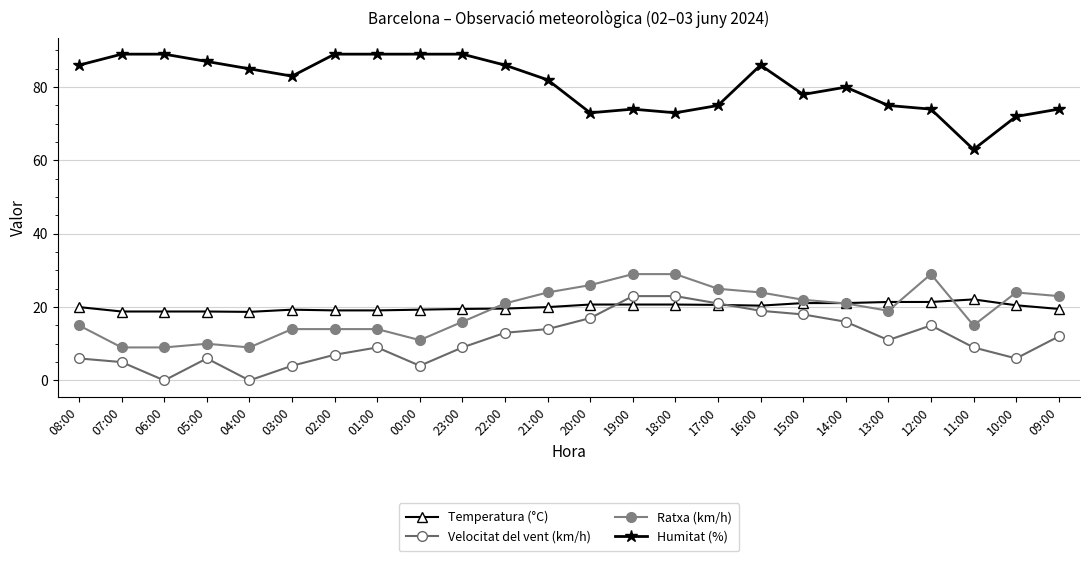

Is this an area chart (filled region under the line)?

No